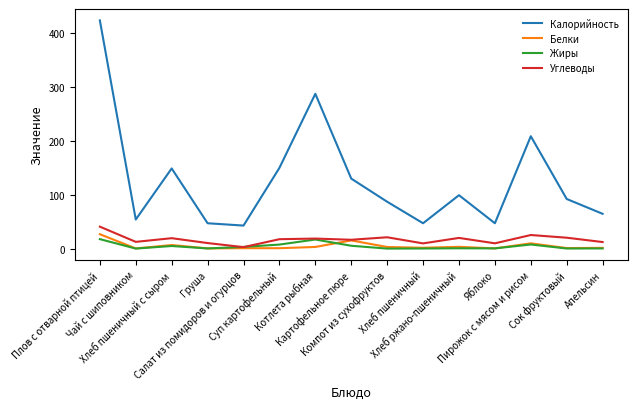

Which series has the widest spread of values?

Калорийность